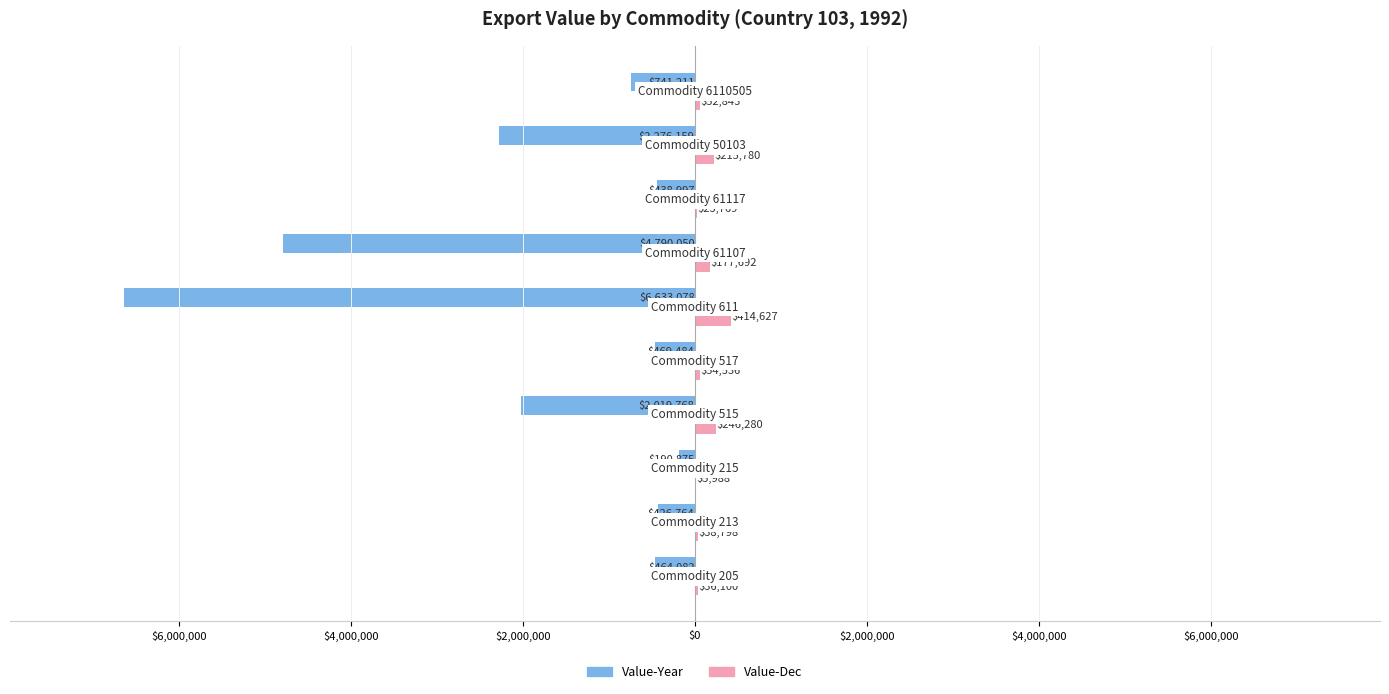

What are all the series names shown in the legend?

Value-Year, Value-Dec